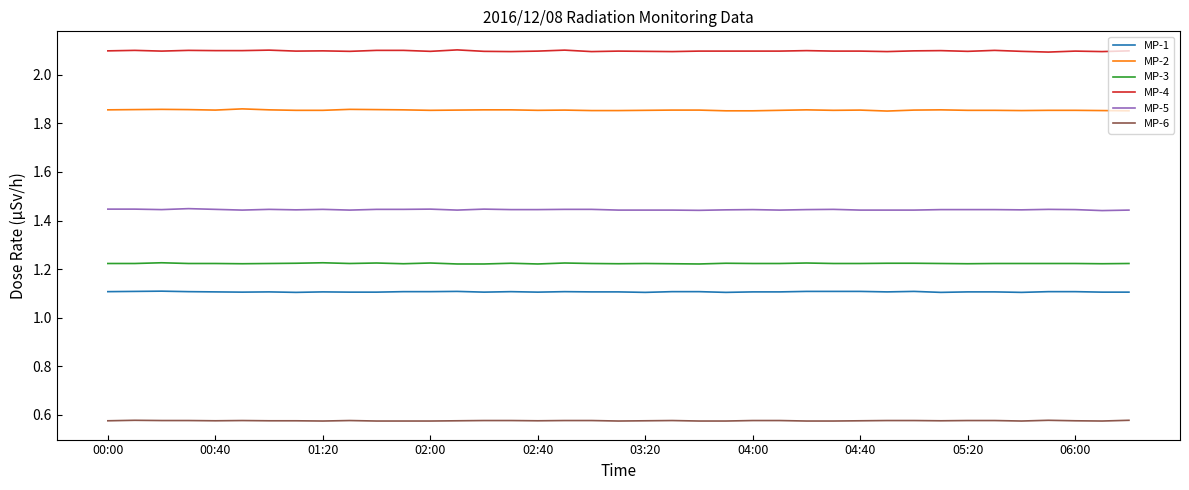

True or false: MP-6 and MP-5 cross at least once.

False